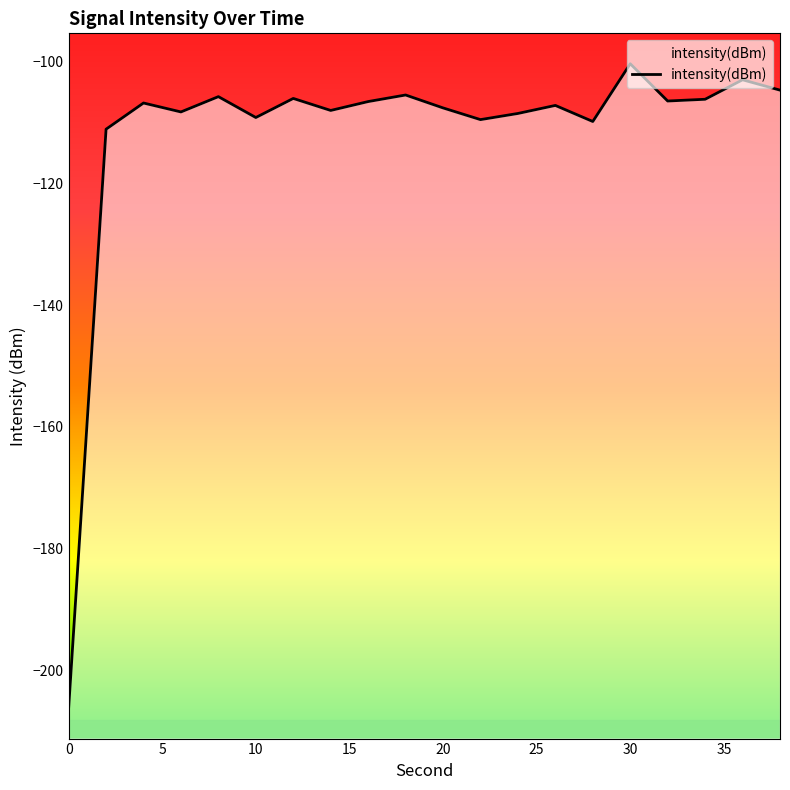

What is the sum of the values at 10 and 24?

-217.7